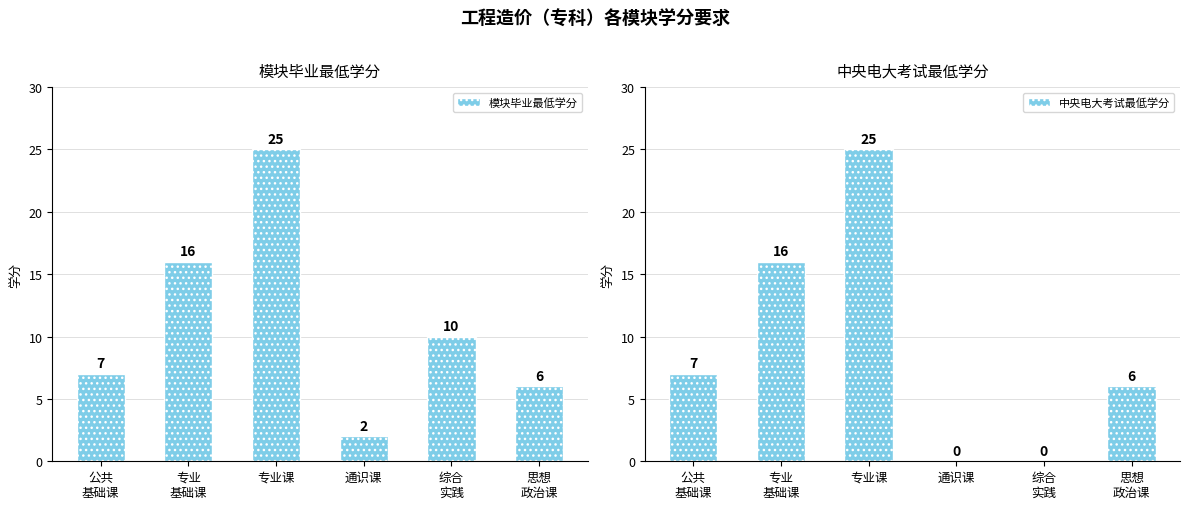

Does the chart contain any negative values?

No